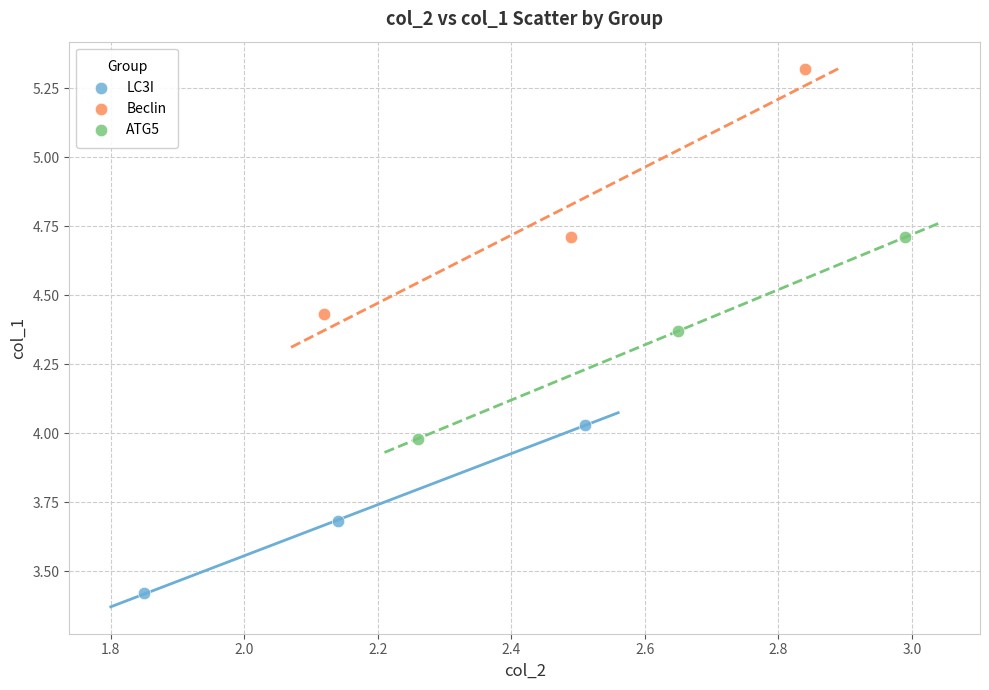

What are all the series names shown in the legend?

LC3I, Beclin, ATG5